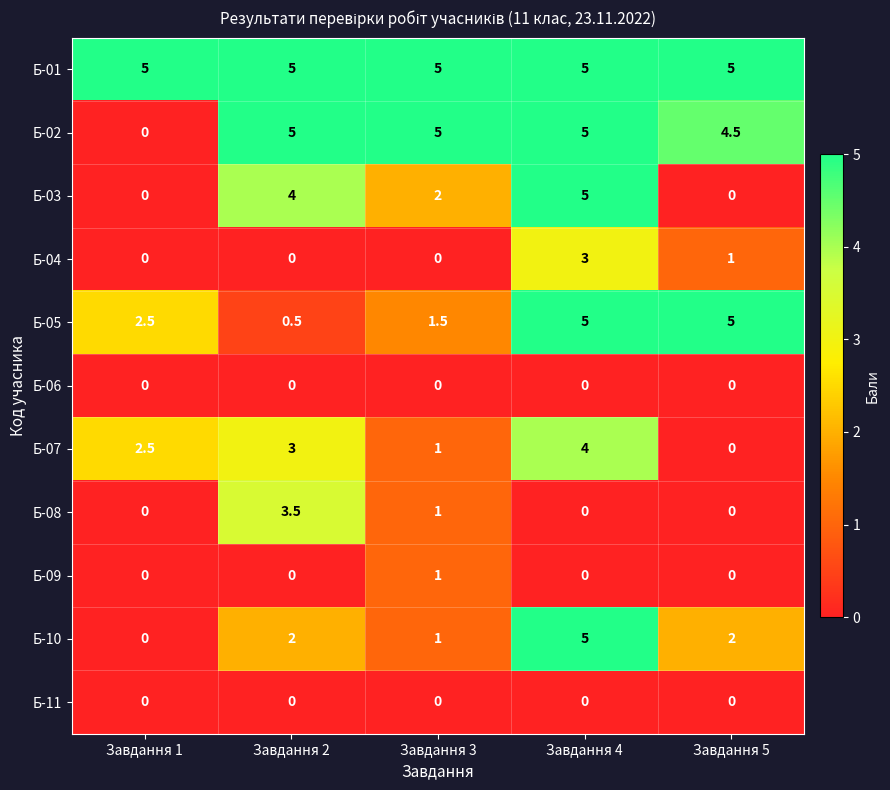

What is the approximate value of Б-03 at Завдання 2?

4.0